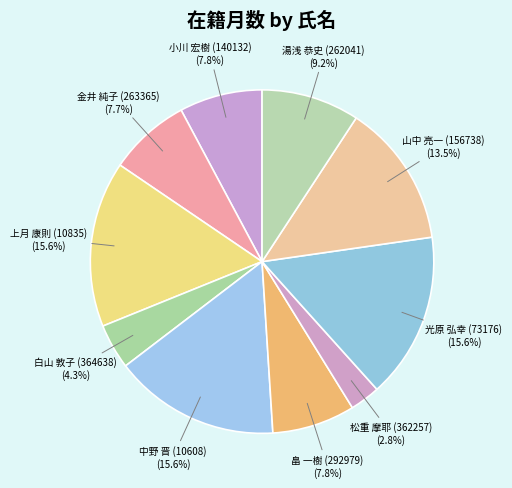

Combined, do 山中 亮一 (156738) and 湯浅 恭史 (262041) account for over 50%?

No